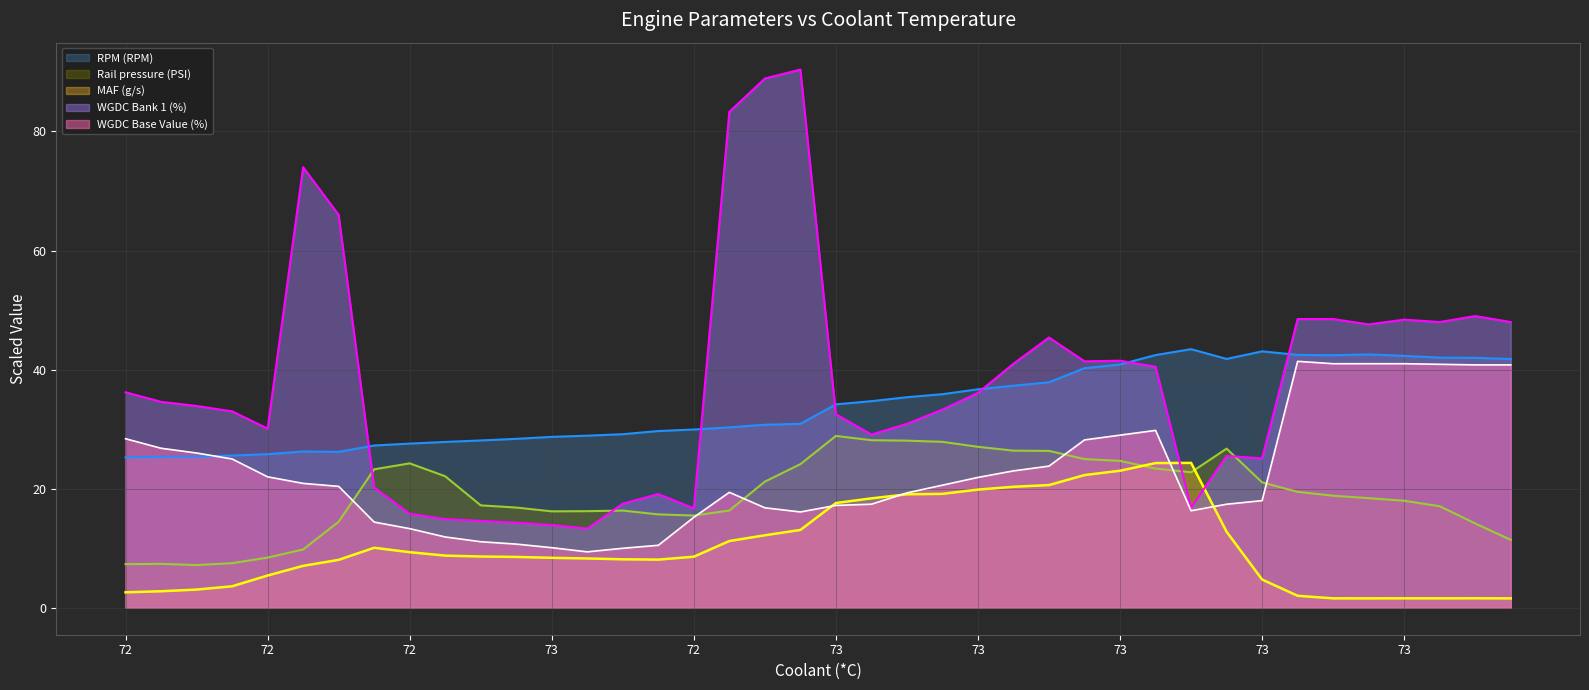

What is the spread (max minus min) of values at 73?

67.0